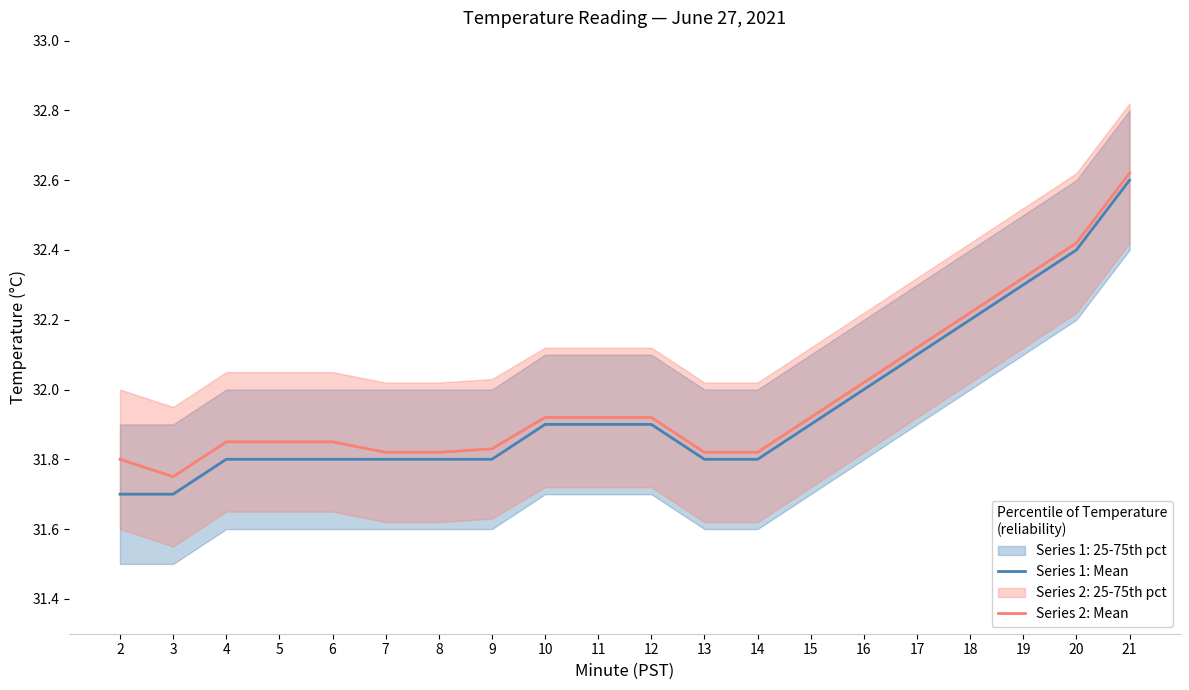

Rank the series by their maximum value, from highest to lowest.

Series 2: Mean, Series 1: Mean